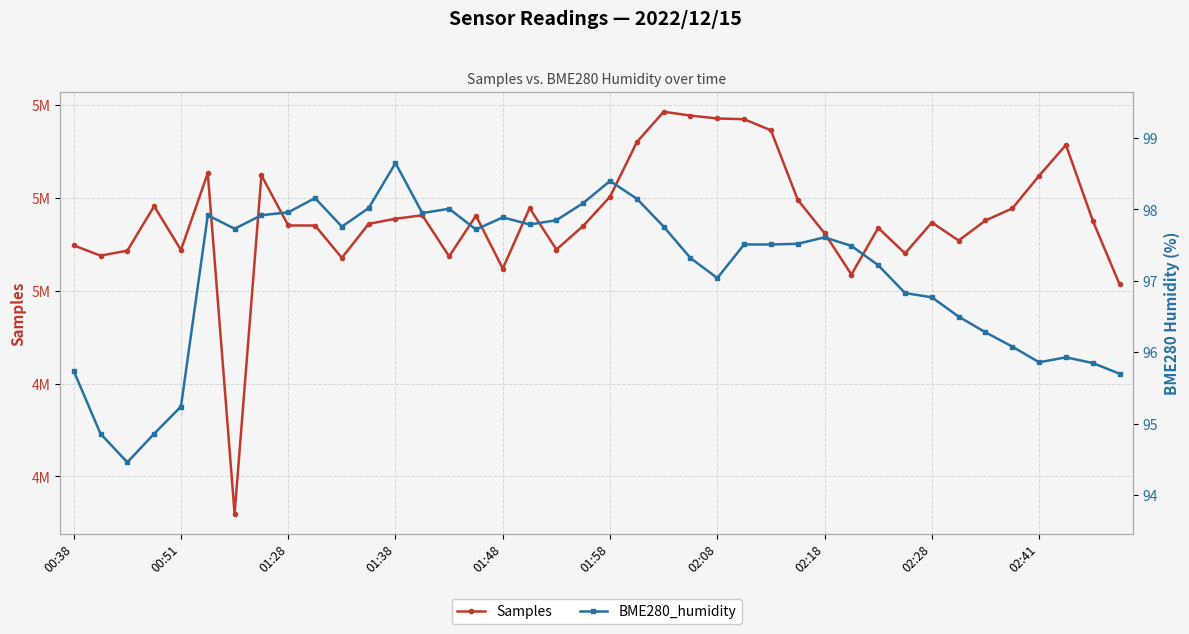

Count the number of data series in this chart.

2